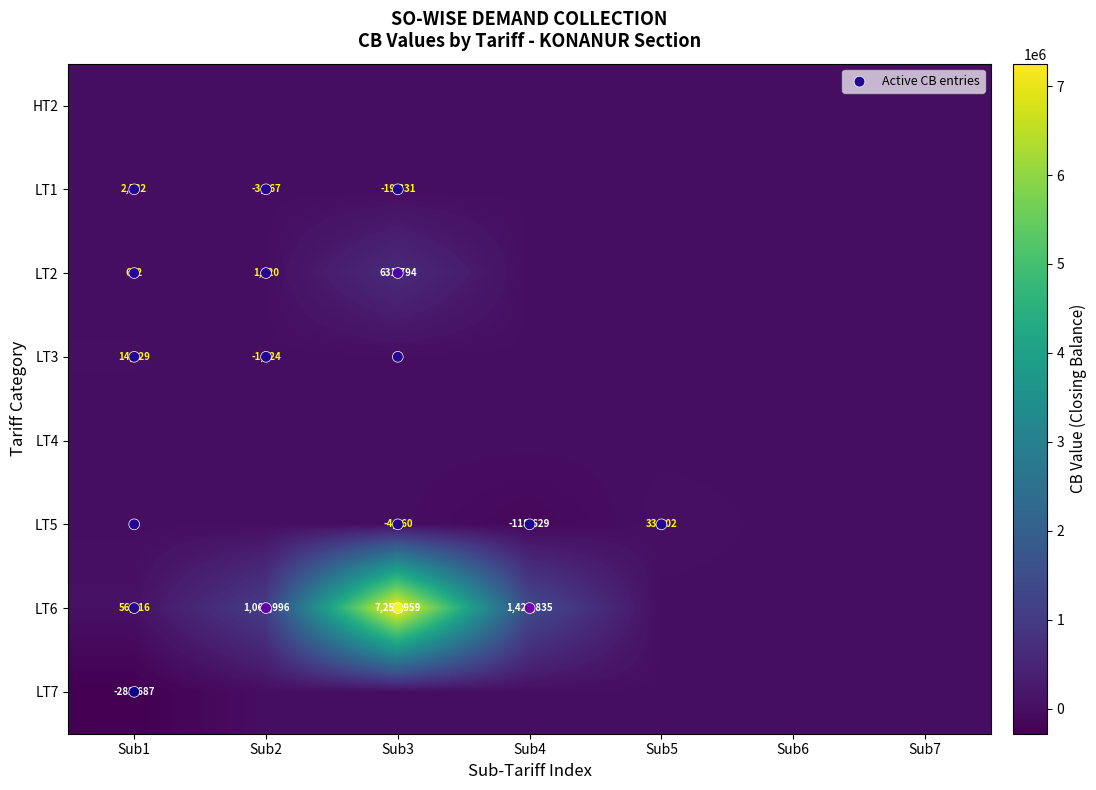

Count the number of data series in this chart.

6